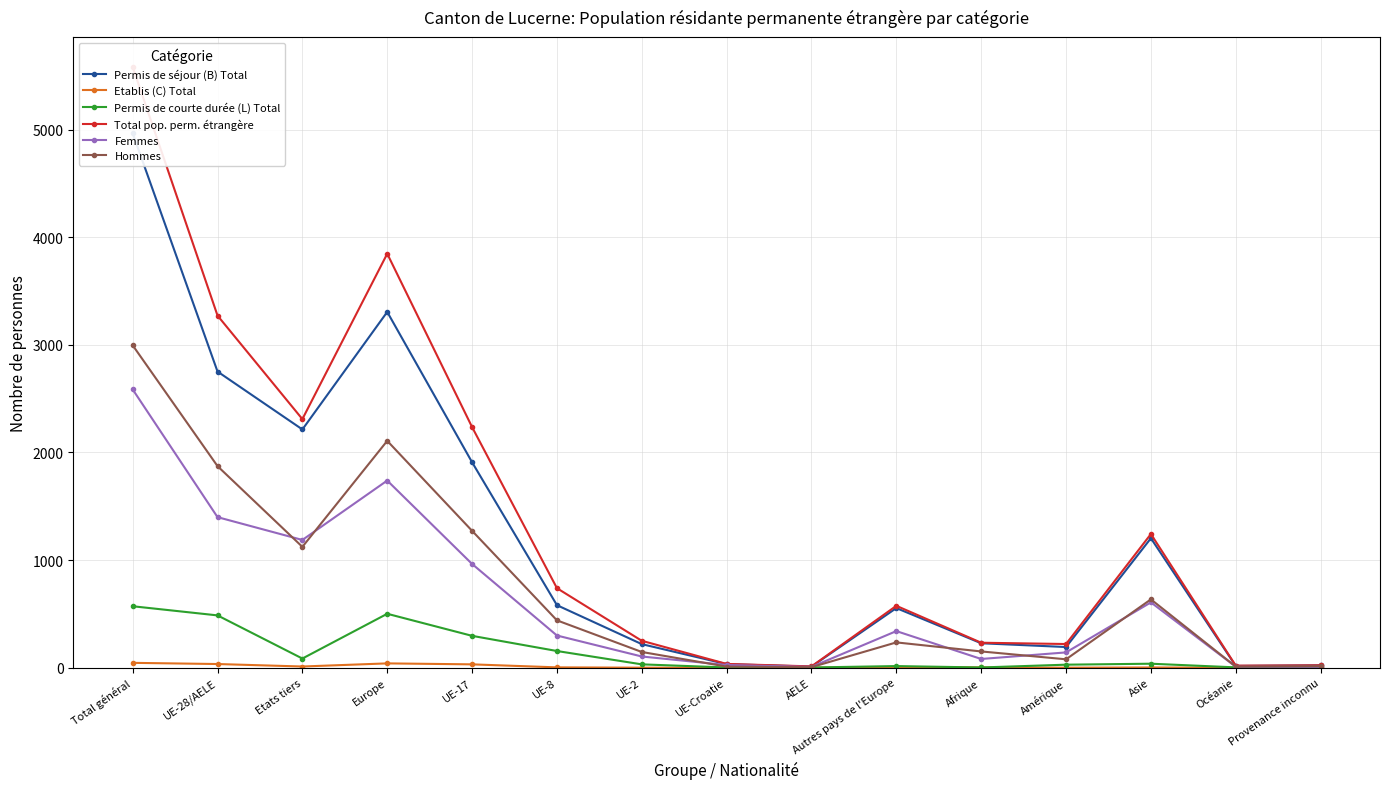

Where is the first local maximum for Total pop. perm. étrangère?

Europe